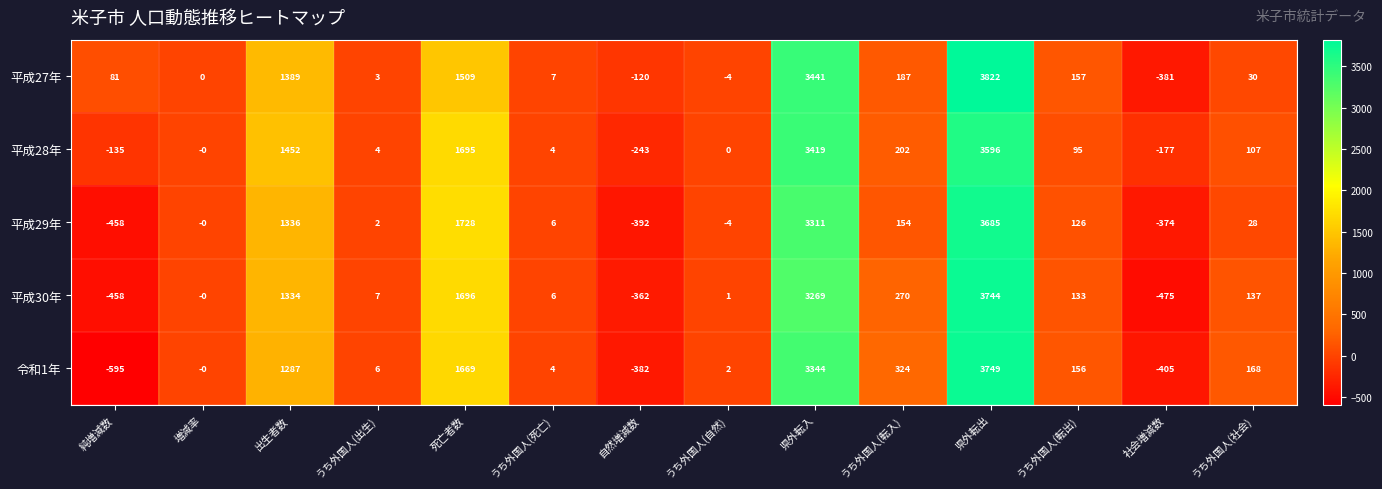

What is the average value of the 平成29年 series?

653